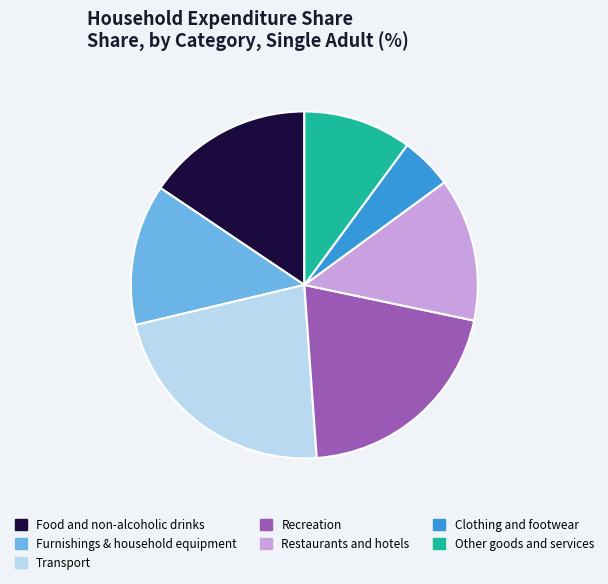

Combined, do Furnishings & household equipment and Recreation account for over 50%?

No